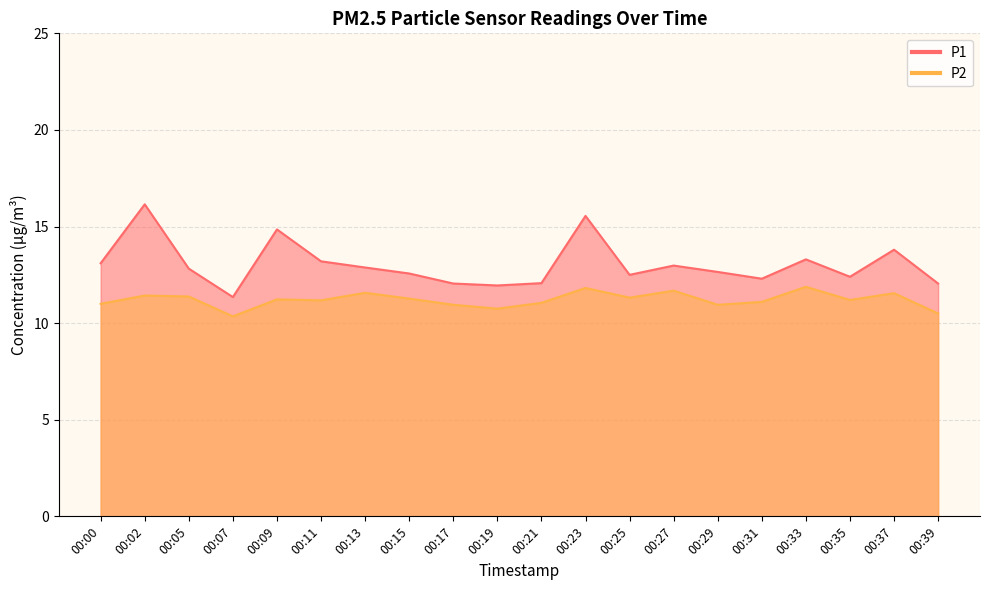

True or false: P1 and P2 cross at least once.

False